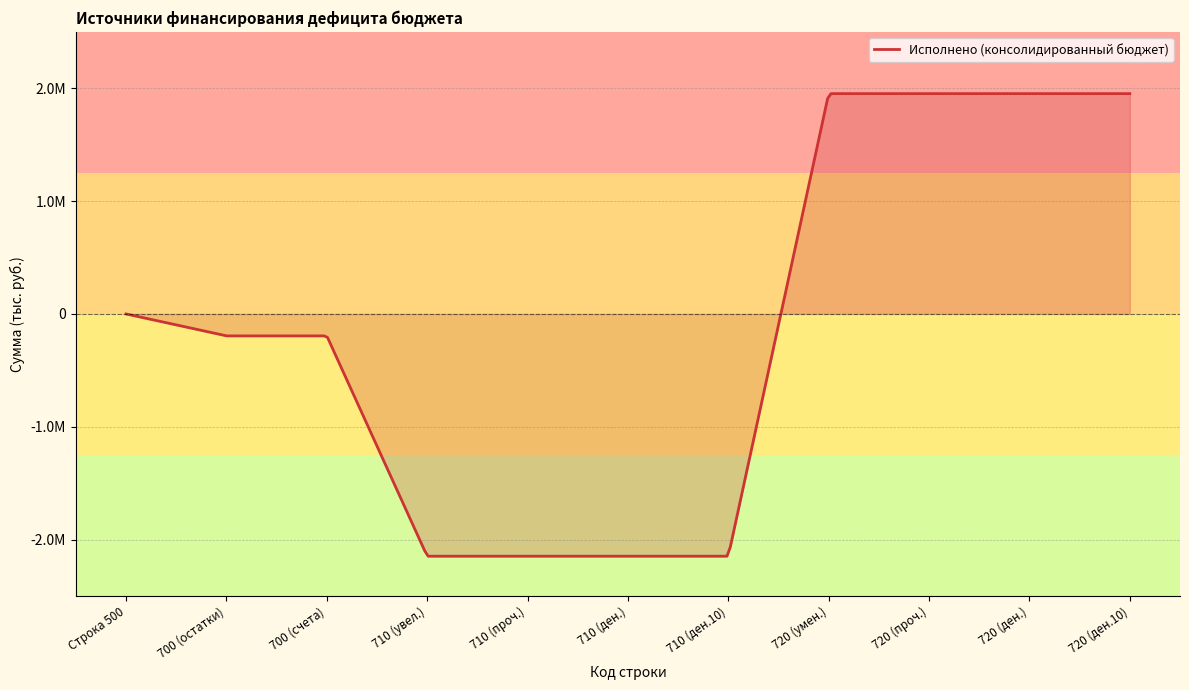

What is the sum of all values?

-1166155.0